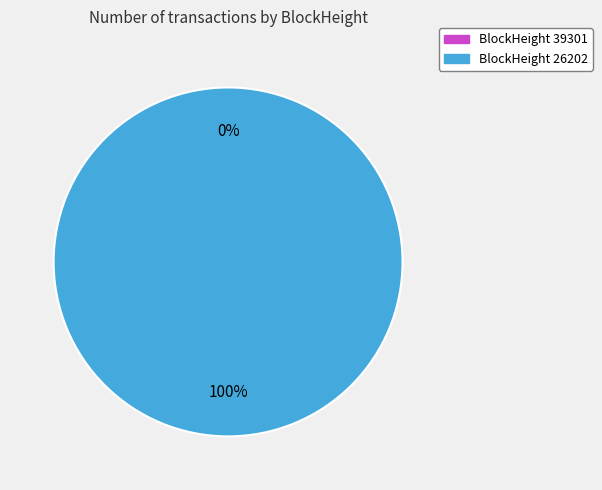

Is there any slice that represents more than half of the pie?

Yes